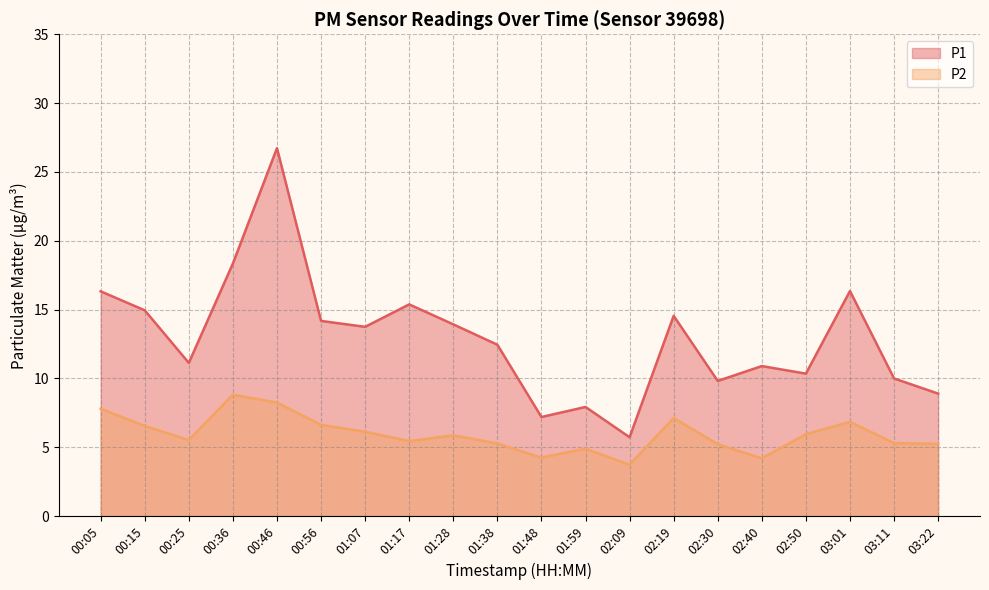

True or false: P1 and P2 intersect in this chart.

False